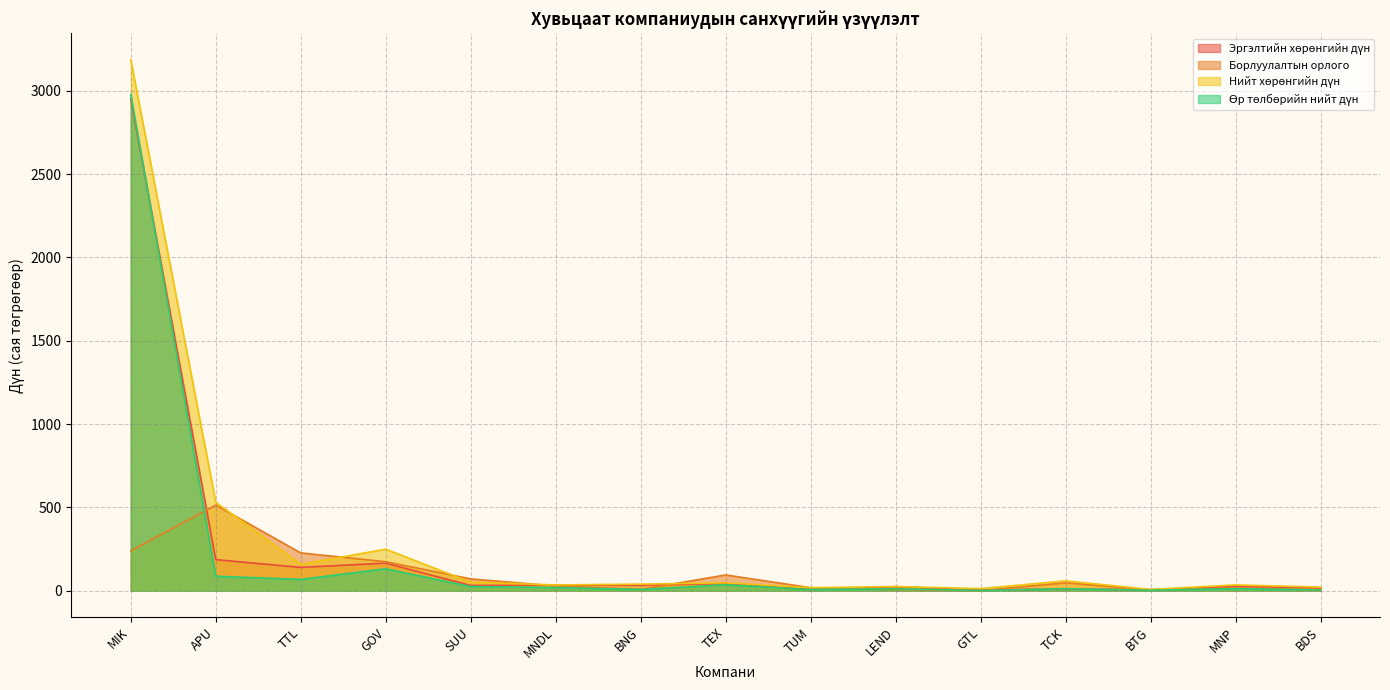

Which series changed the most between APU and TTL?

Нийт хөрөнгийн дүн